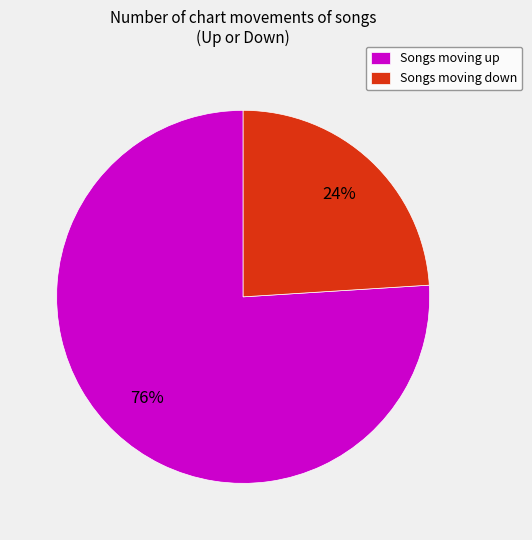

Which category accounts for the majority?

Songs moving up